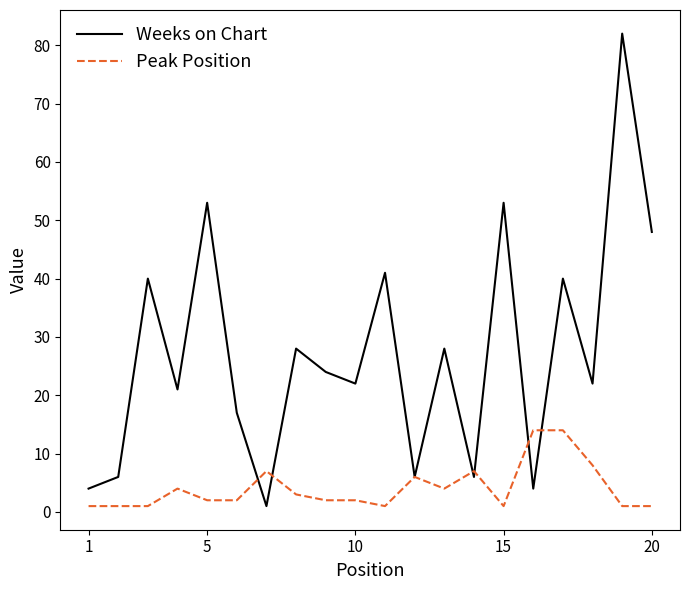

Reading left to right, list all the values displayed in this chart.

Weeks on Chart: 4	6	40	21	53	17	1	28	24	22	41	6	28	6	53	4	40	22	82	48
Peak Position: 1	1	1	4	2	2	7	3	2	2	1	6	4	7	1	14	14	8	1	1